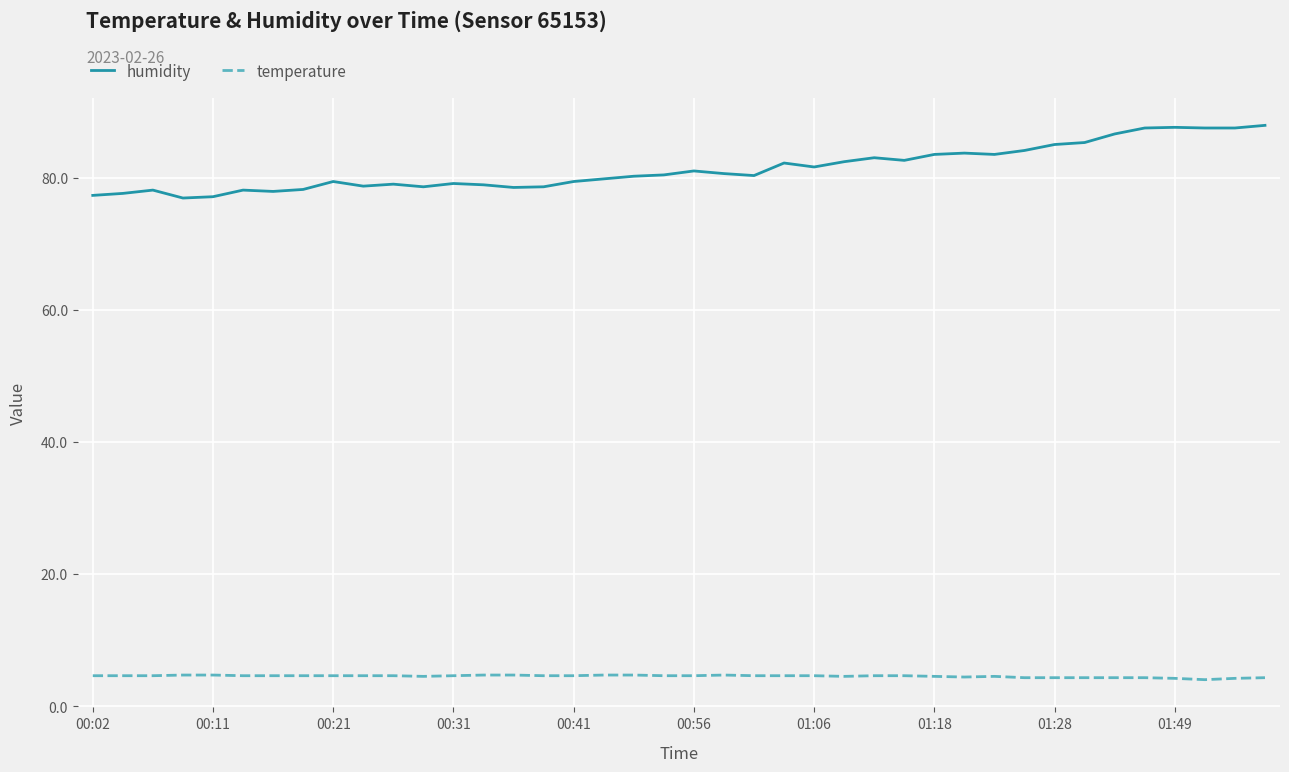

True or false: humidity and temperature intersect in this chart.

False